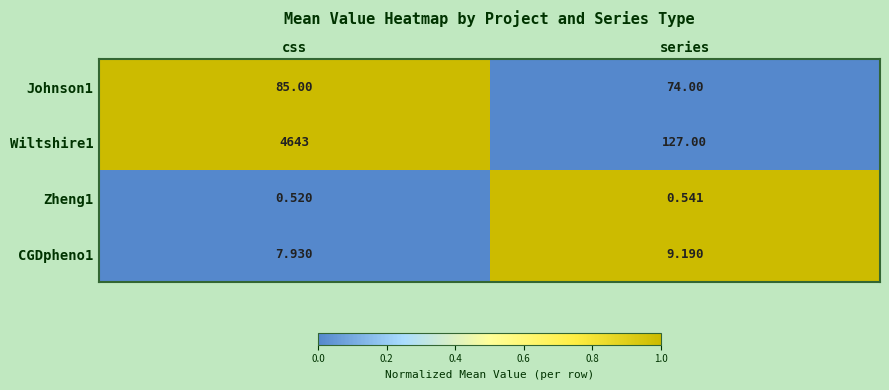

At which category does the chart reach its minimum across all series?

css